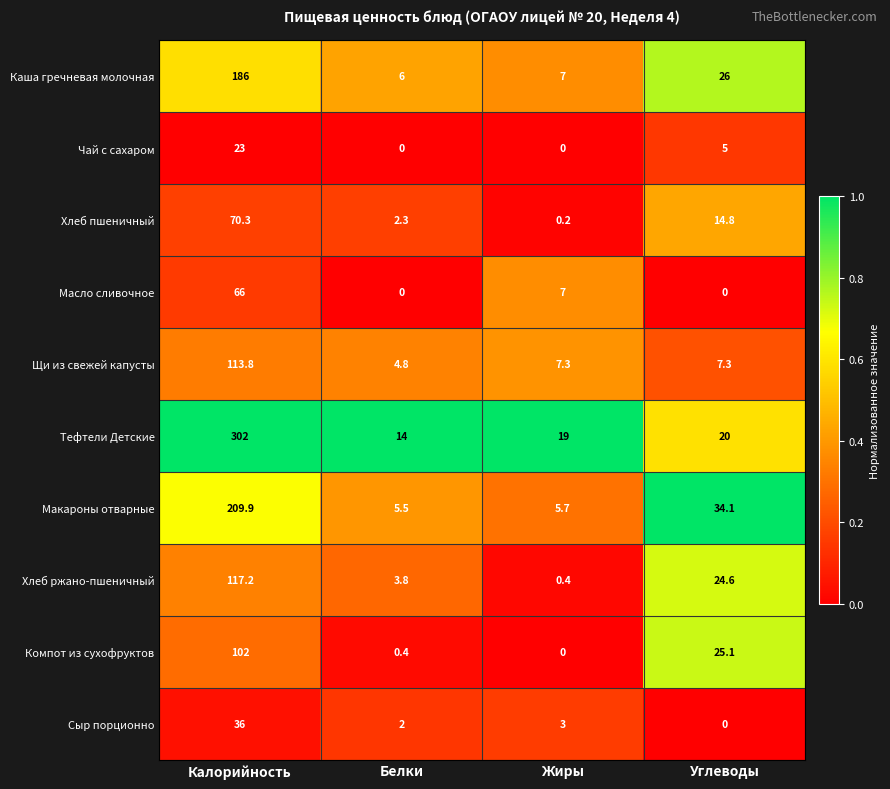

How many categories are shown in the chart?

4